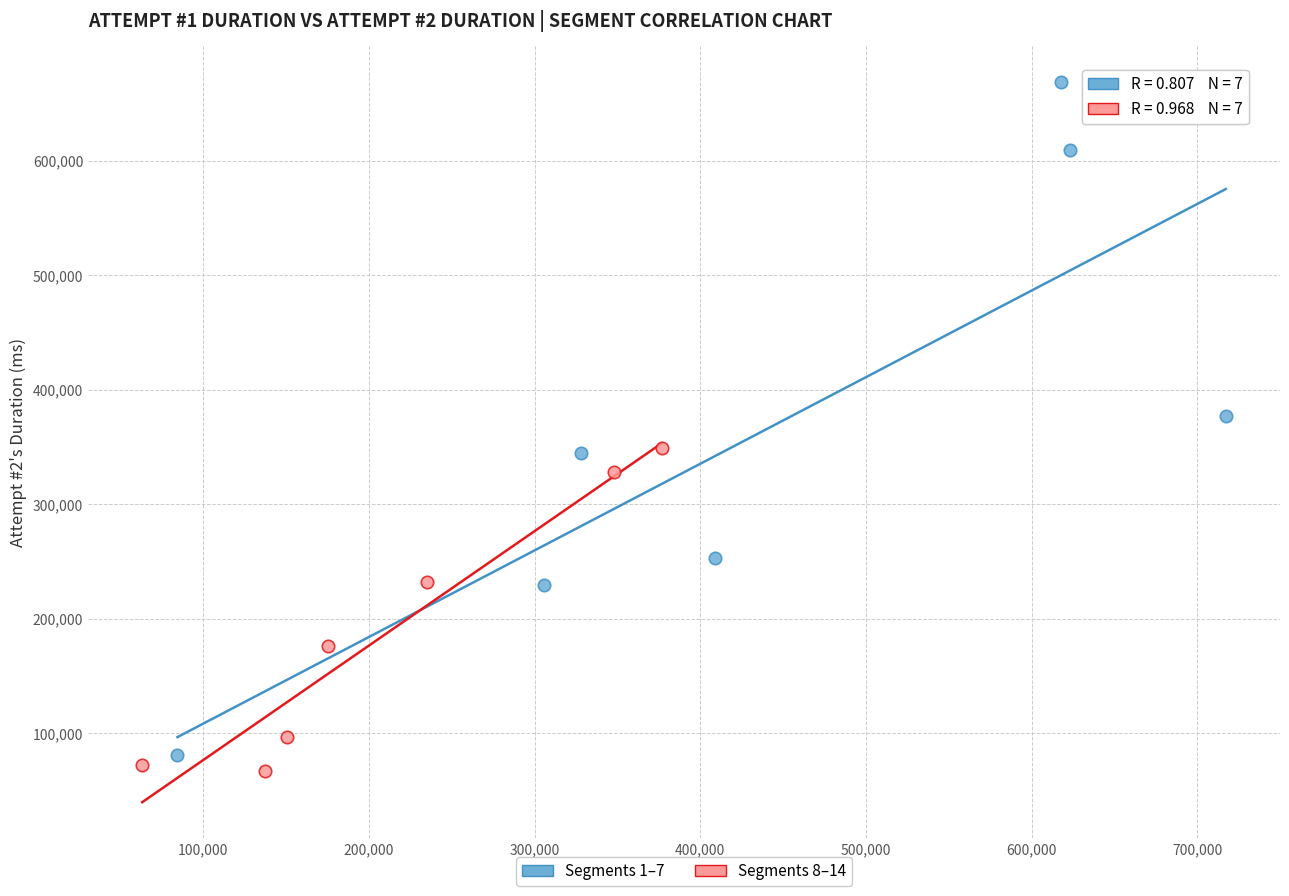

Which series has the largest Y range (max minus min)?

Segments 1–7